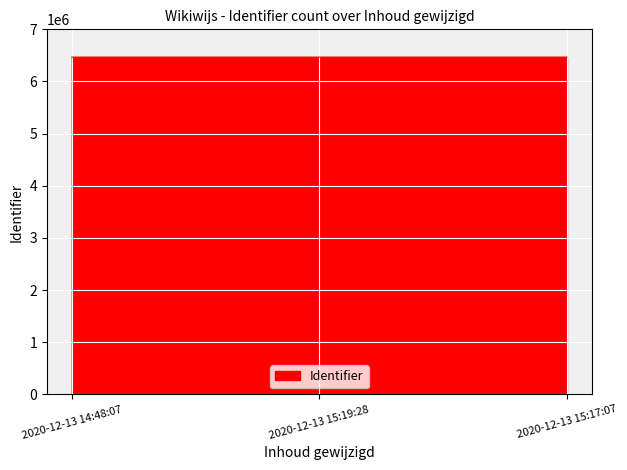

Approximately how many times larger is the value at 2020-12-13 15:17:07 compared to 2020-12-13 15:19:28?

1.0